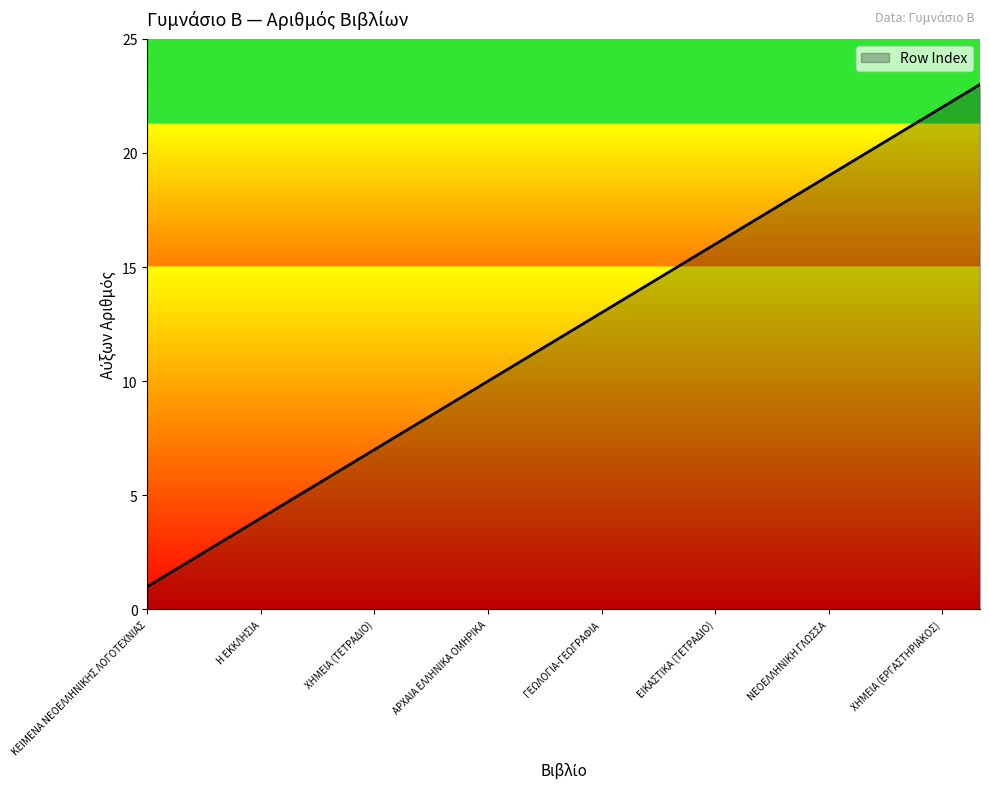

What is the difference between the maximum and minimum values?

22